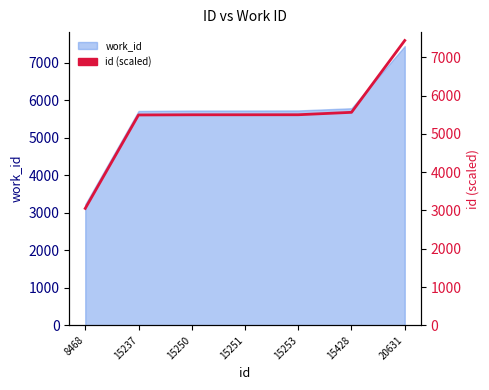

What is the value of the 7th point from the left?

7438.0